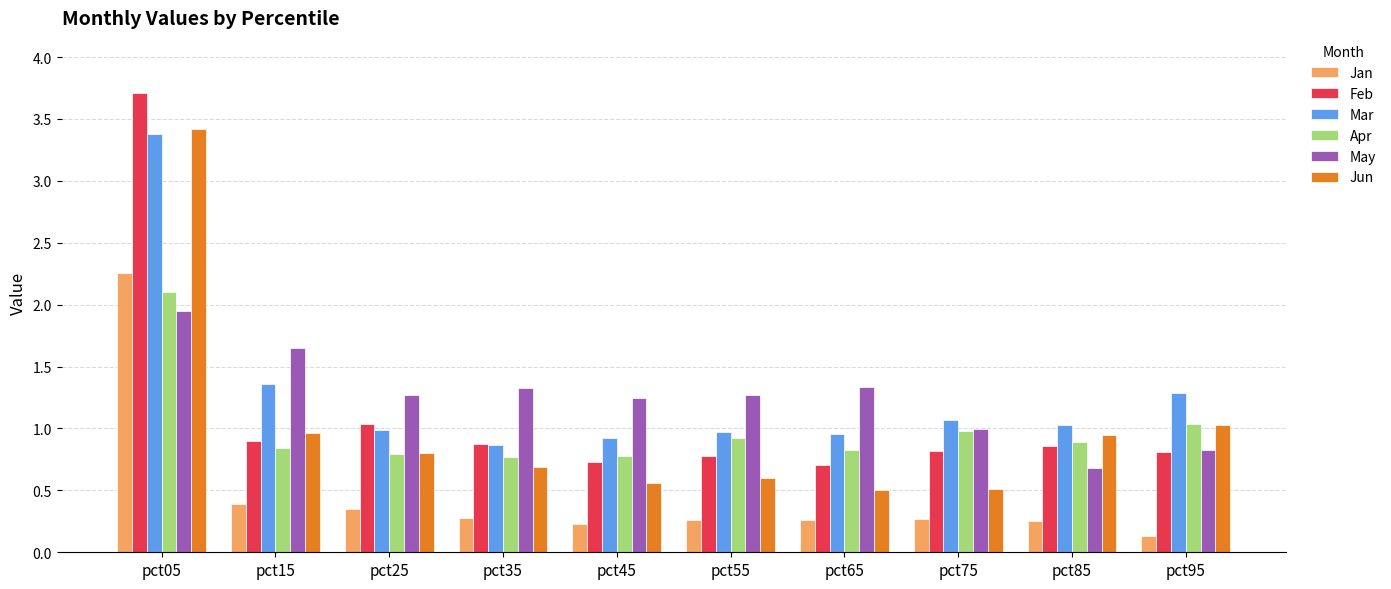

What is the difference between the Mar values at pct15 and pct55?

0.4